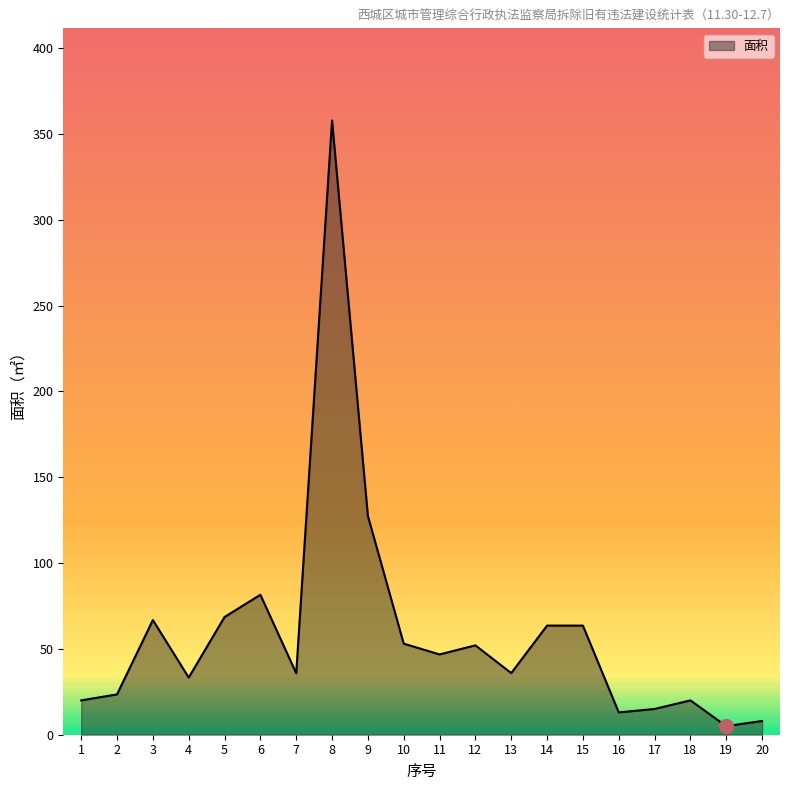

Does the chart display data point markers on the line(s)?

No